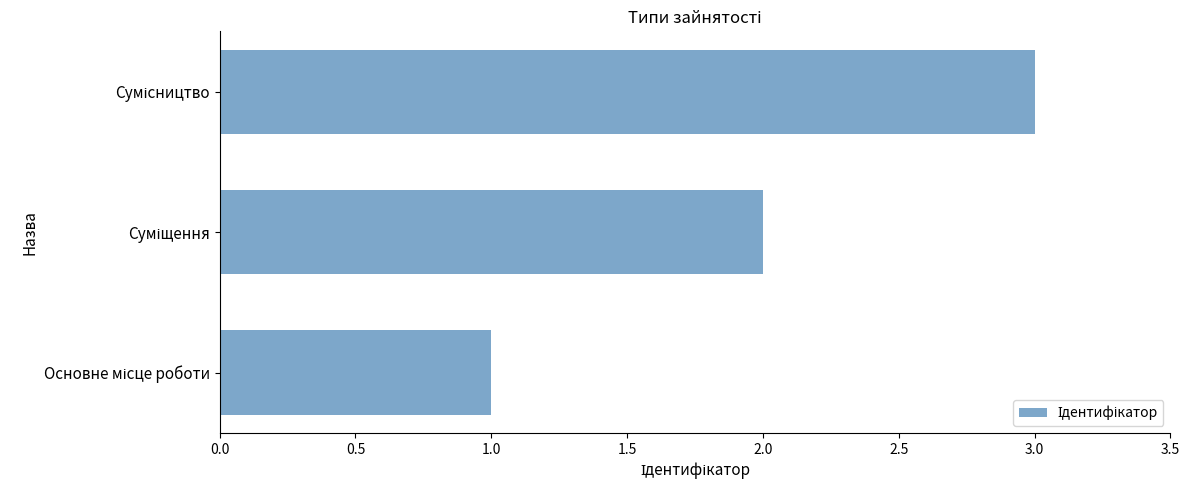

What is the greatest value displayed?

3